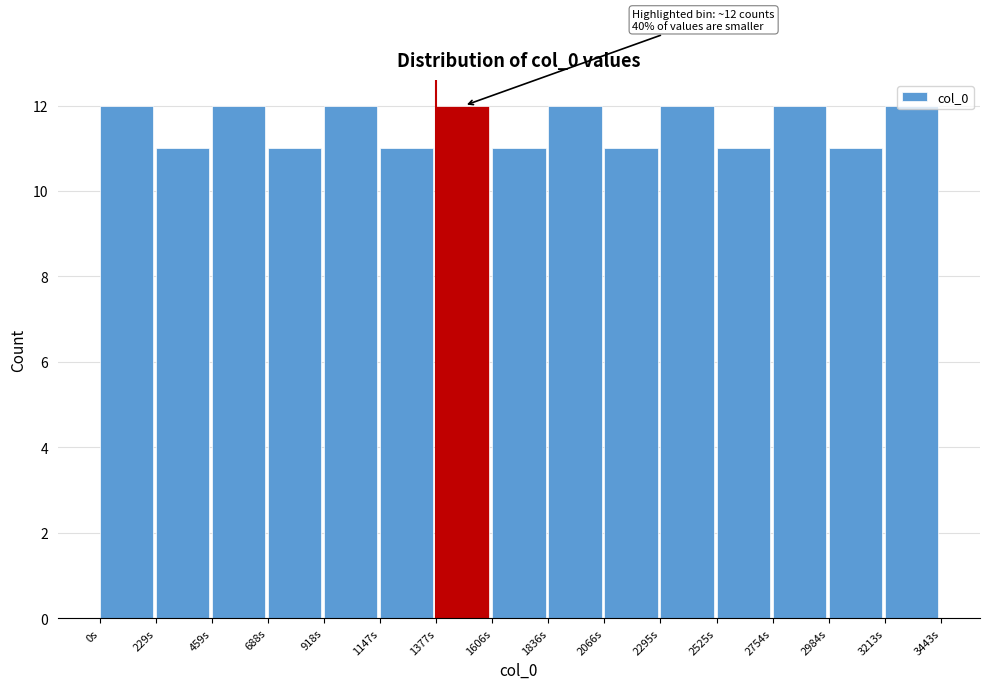

What is the label of the 15th bar from the left?

3213s